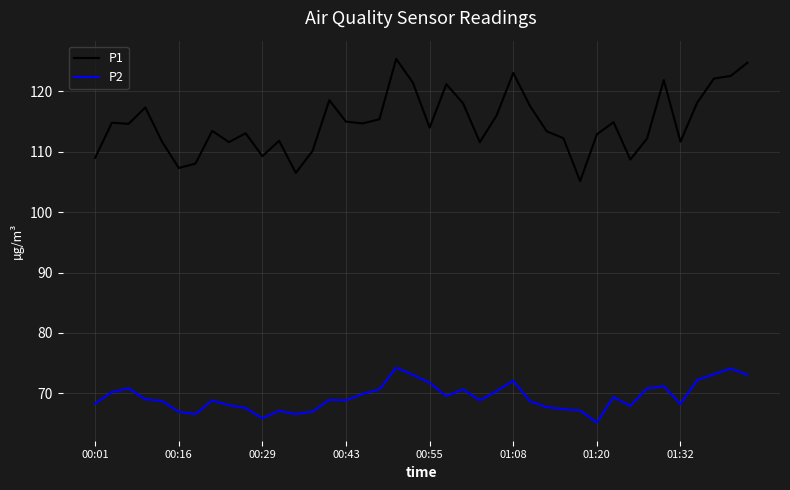

What is the average value of the P1 series?

114.8